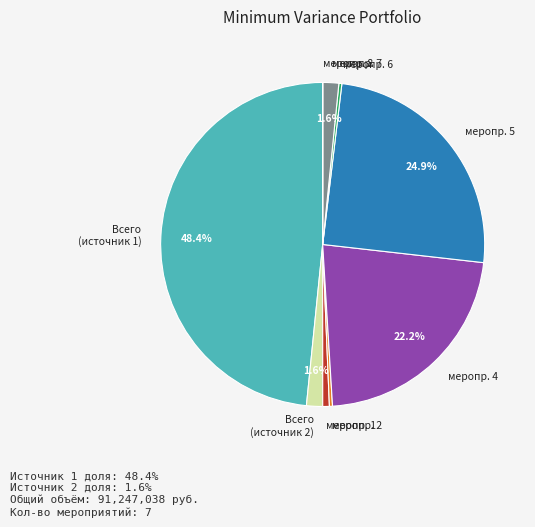

Combined, do меропр. 5 and меропр. 7 account for over 50%?

No